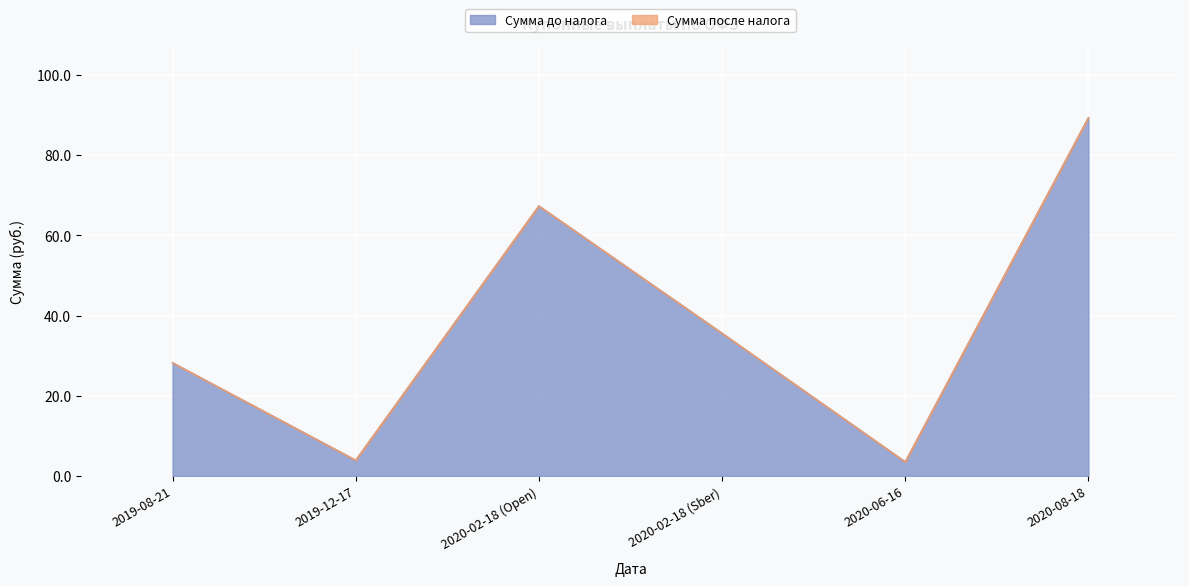

Where do Сумма до налога and Сумма после налога first cross each other?

2020-02-18 (Open) and 2020-02-18 (Sber)